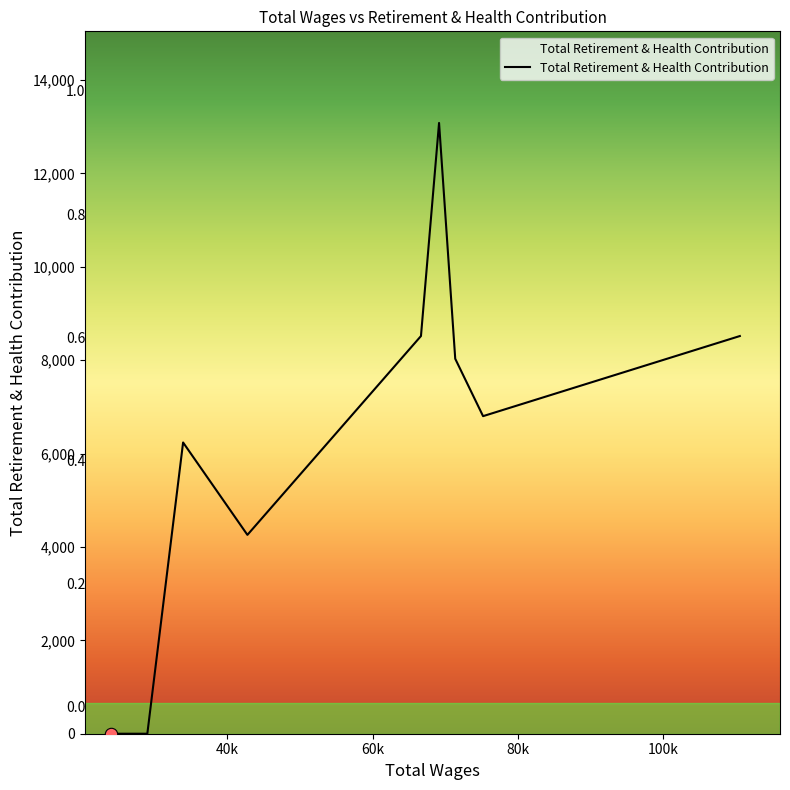

What is the greatest value displayed?

13082